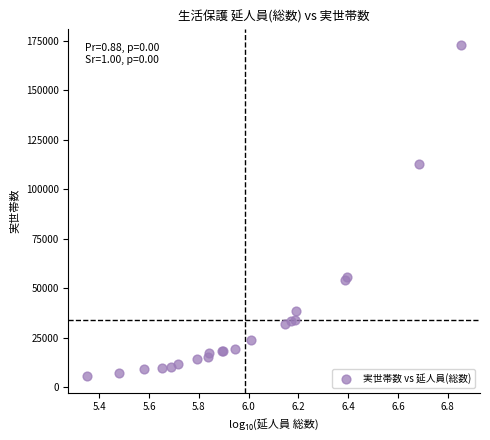

What Y value in the scatter plot is closest to 89274?

112622.0